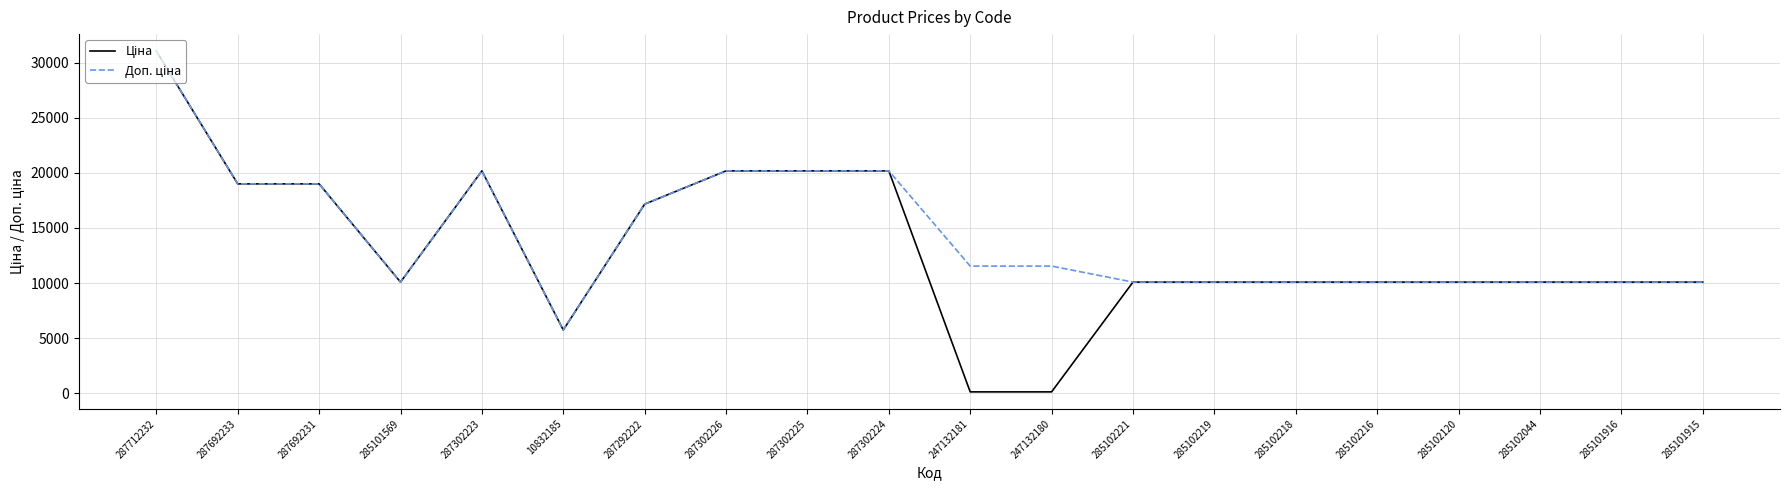

At which category is the sum across all series the highest?

287712232